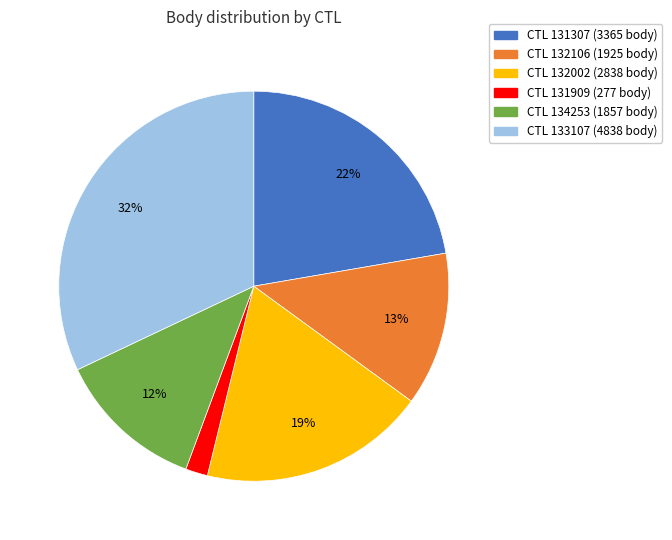

Is there any slice that represents more than half of the pie?

No